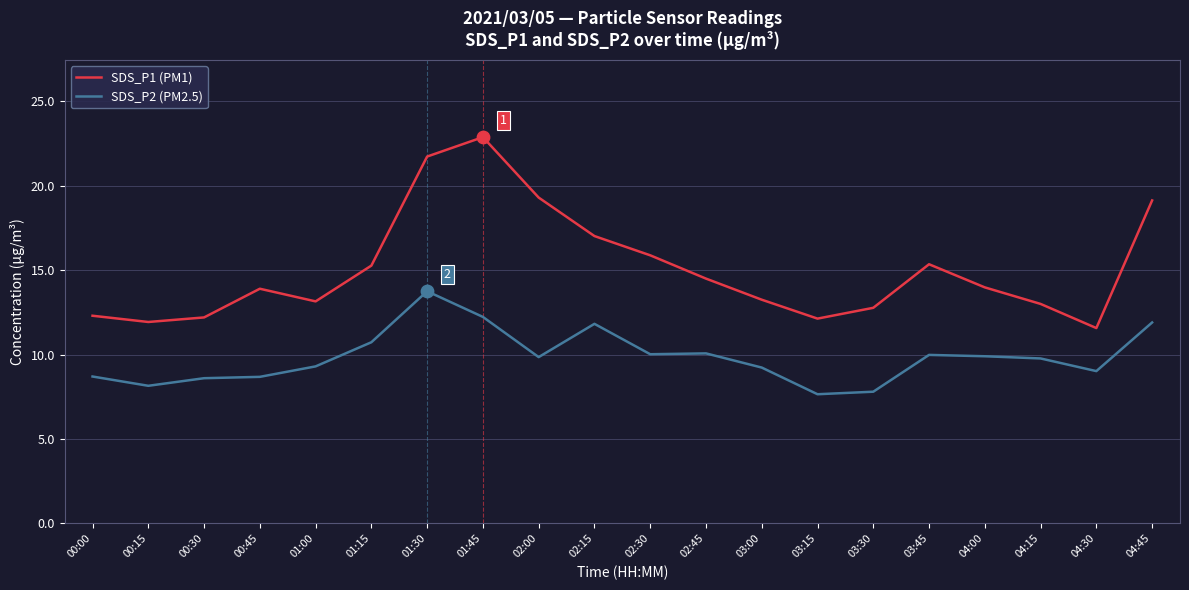

What is the spread (max minus min) of values at 04:15?

3.2